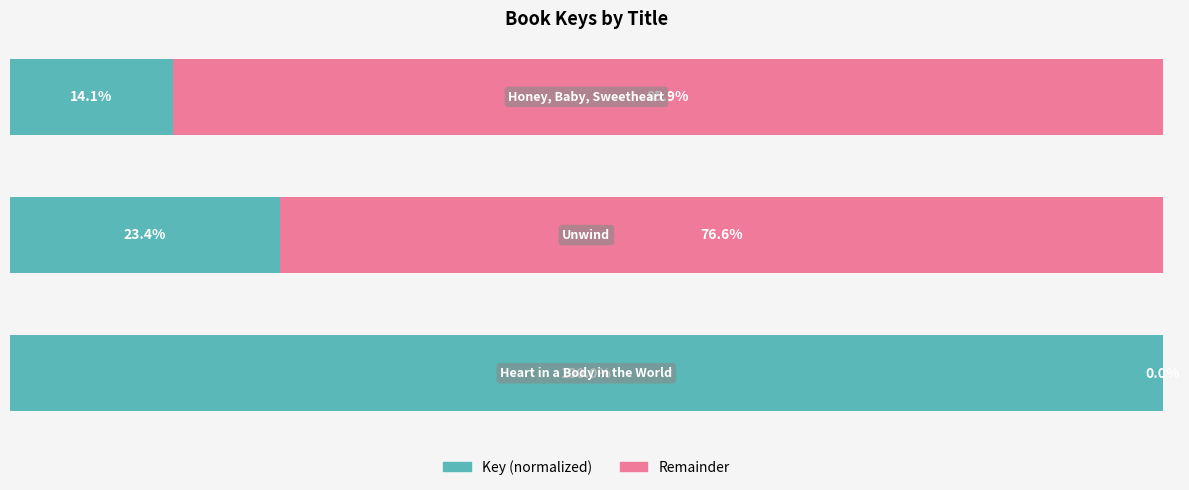

List the labels in order of Key (normalized) value, smallest first.

2, 1, 0